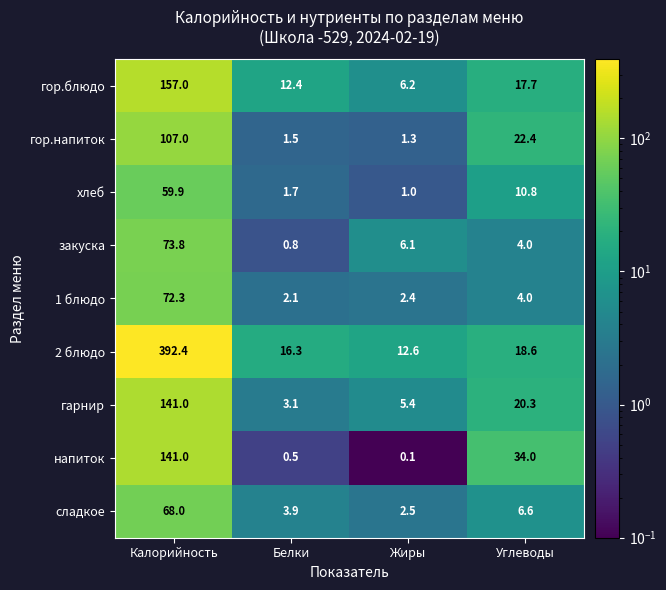

The закуска series shows 0.8 at Белки. True or false?

True